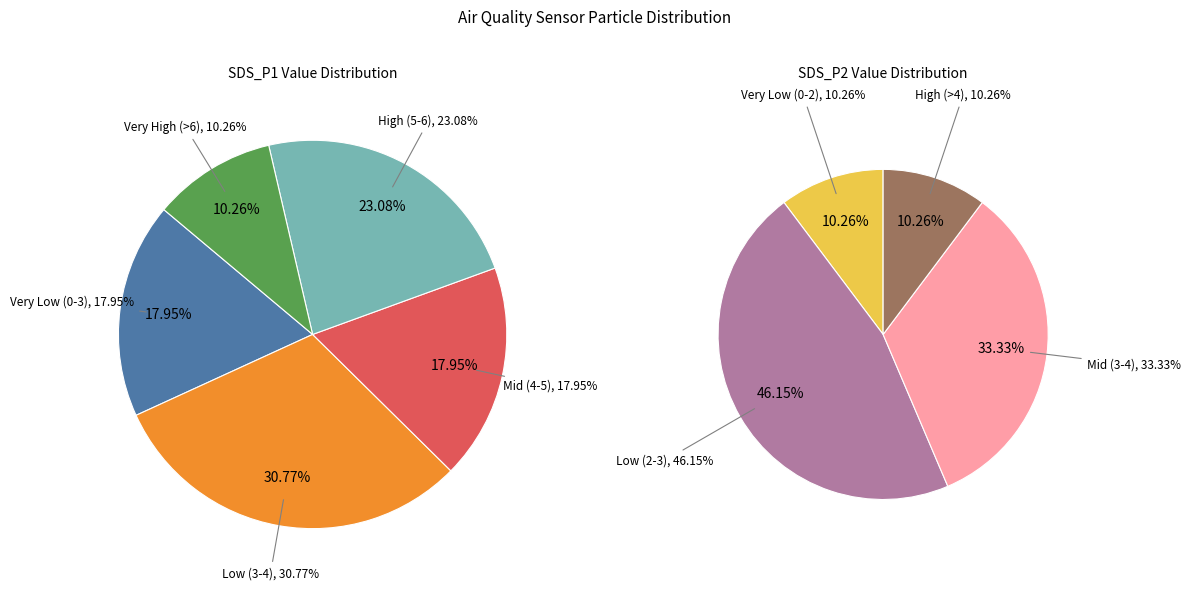

Do 26 and 5 together represent more than half of the pie?

No